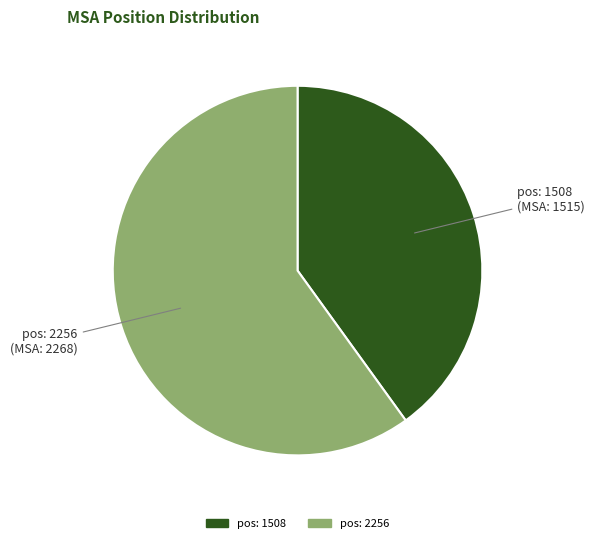

Which slice is the largest?

pos: 2256